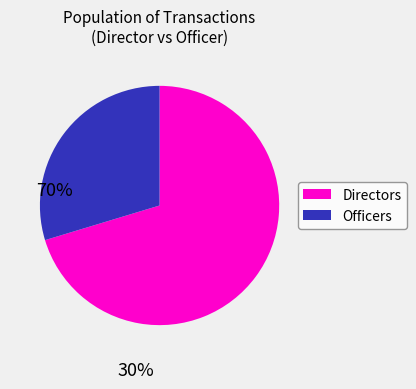

Is there any slice that represents more than half of the pie?

Yes